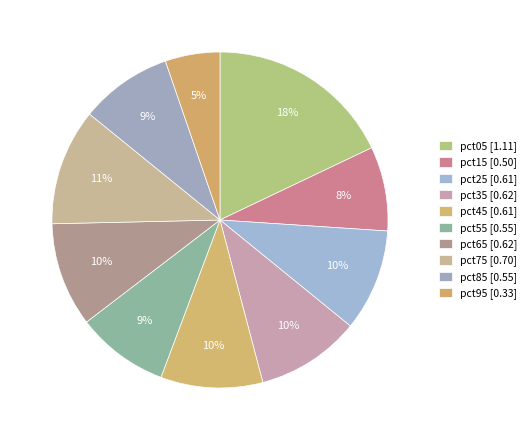

True or false: pct75 accounts for 23% of the total.

False